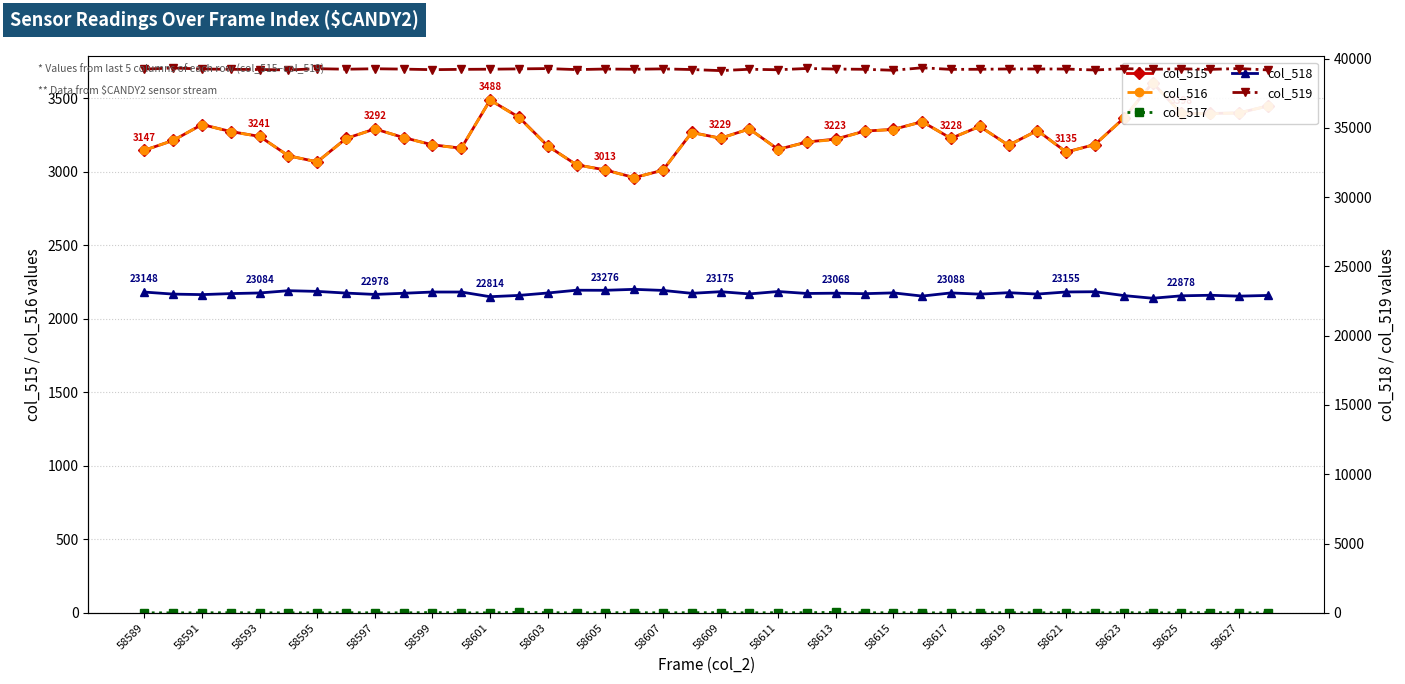

At 58617, list the series in order from largest to smallest.

col_519, col_518, col_515, col_516, col_517